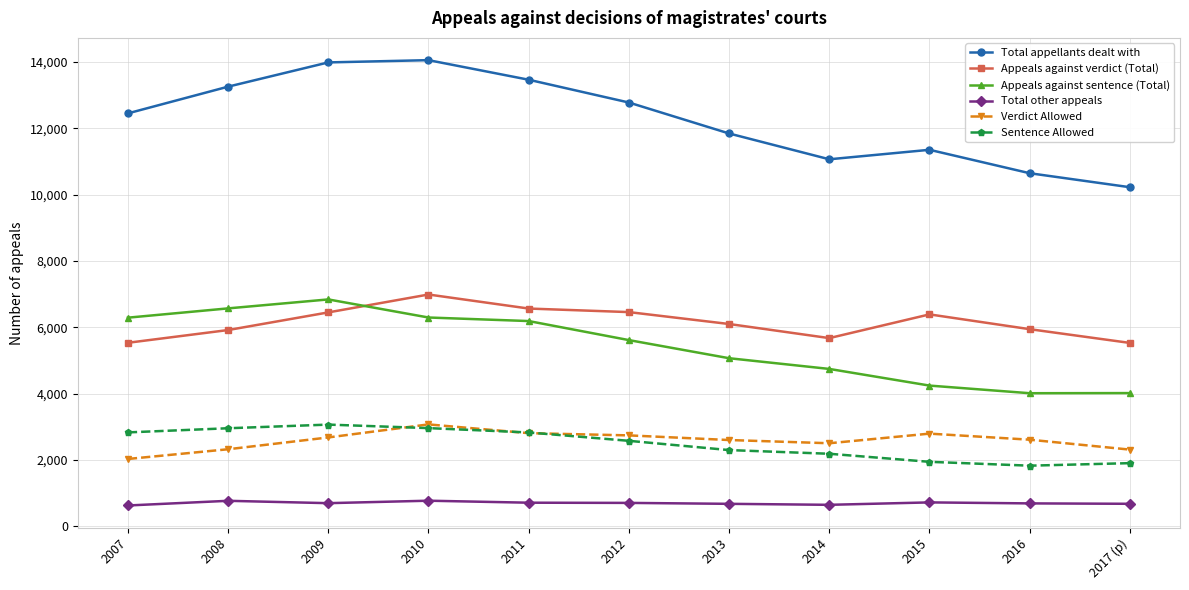

What is the highest value of the Verdict Allowed series?

3071